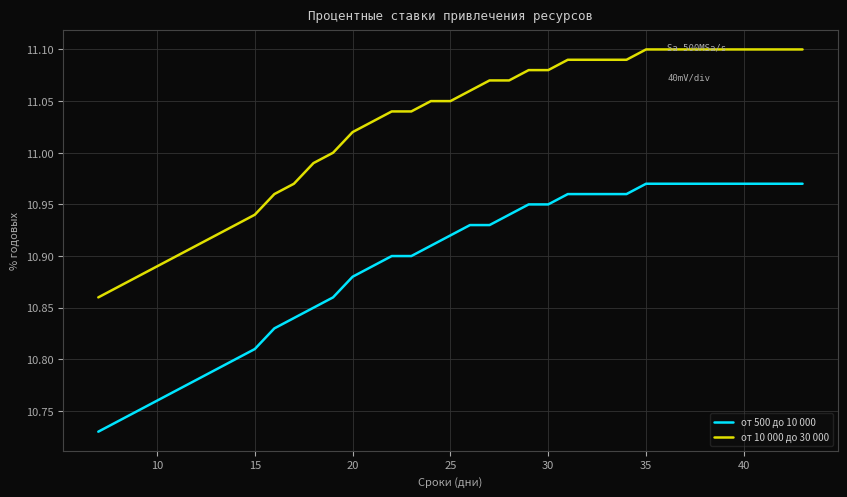

Rank the series by their maximum value, from highest to lowest.

от 10 000 до 30 000, от 500 до 10 000